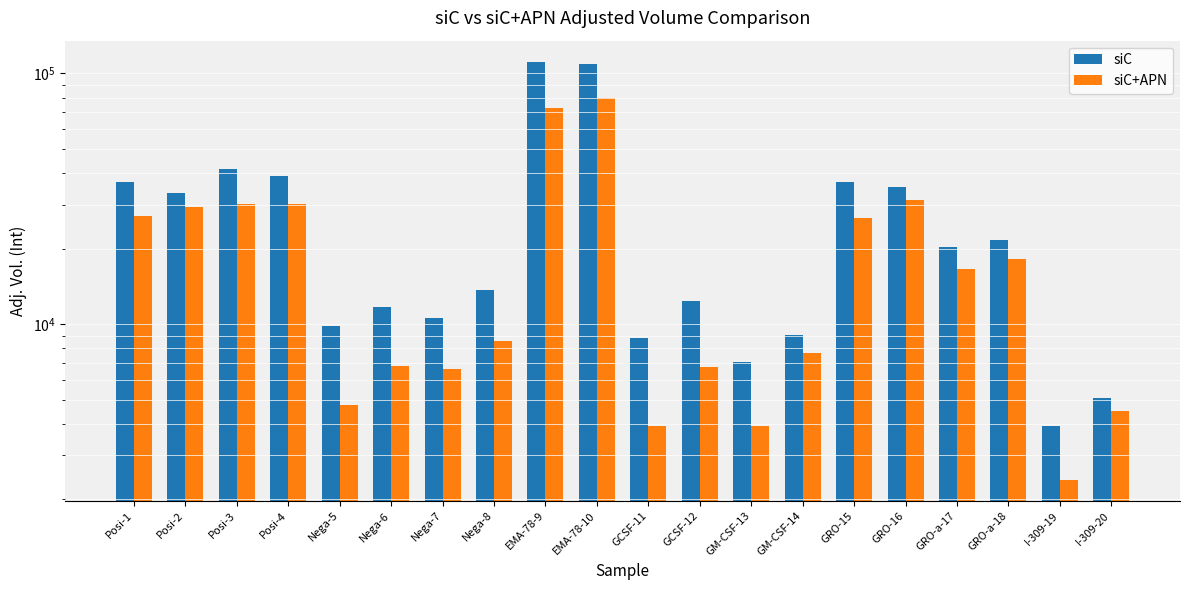

Where is siC+APN nearest to the value 40958?

GRO-16